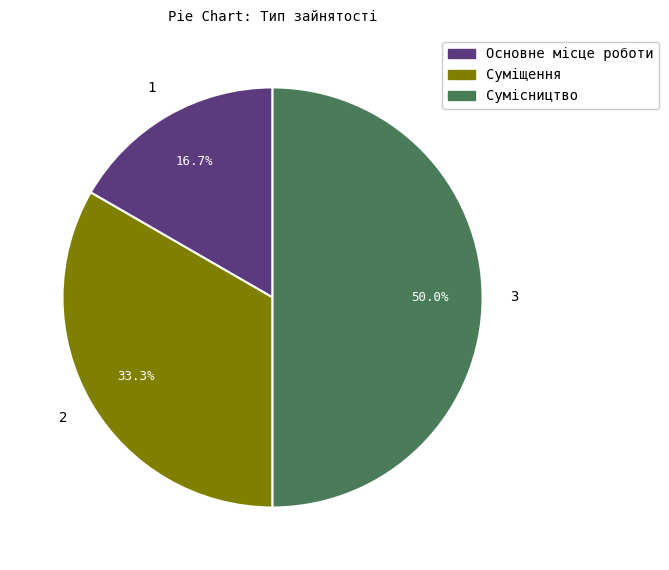

What percentage is NOT represented by Суміщення?

66.7%